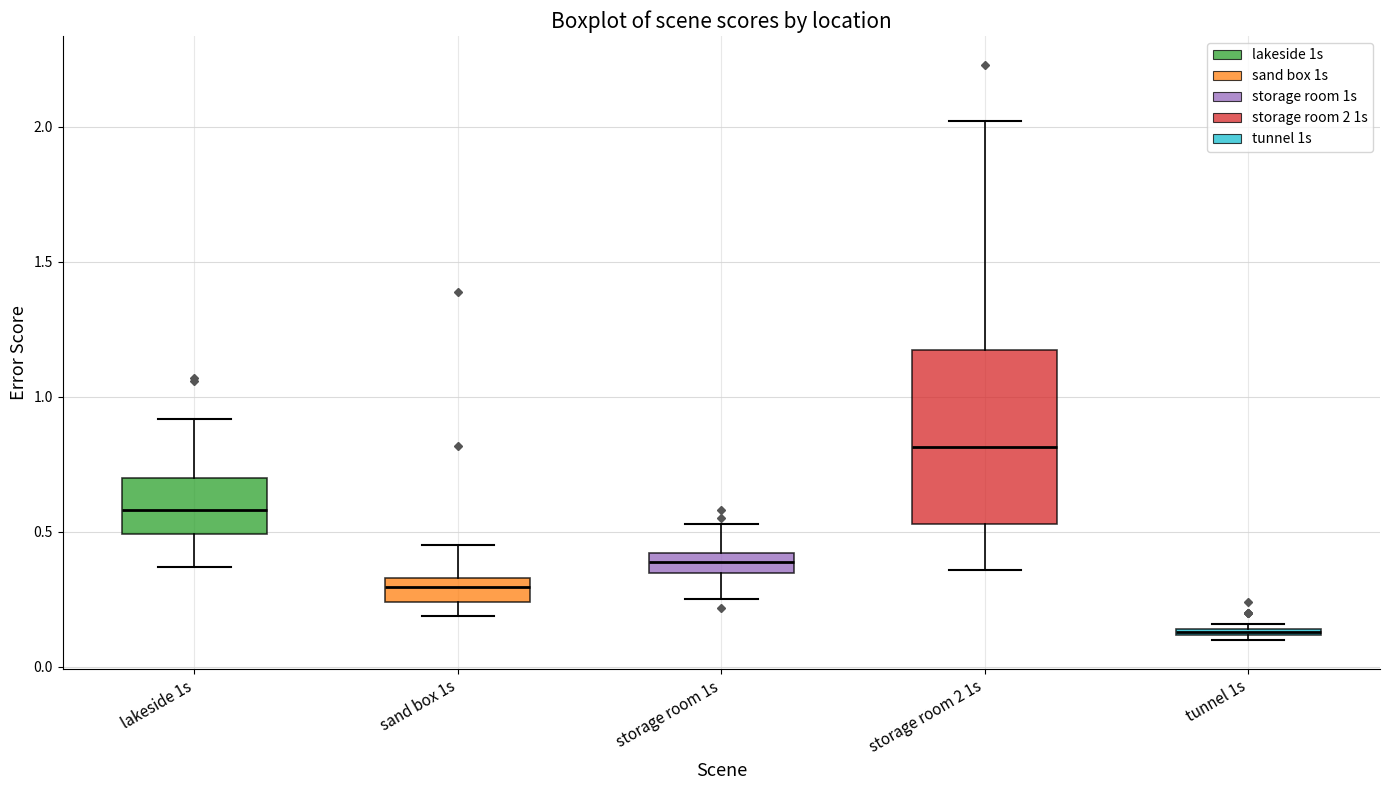

Comparing the boxes themselves (not the whiskers), which one is the tallest?

storage room 2 1s